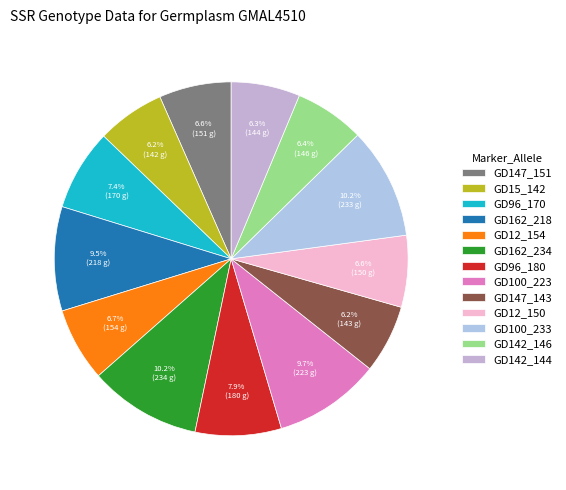

Is GD142_144 the majority of the pie?

No